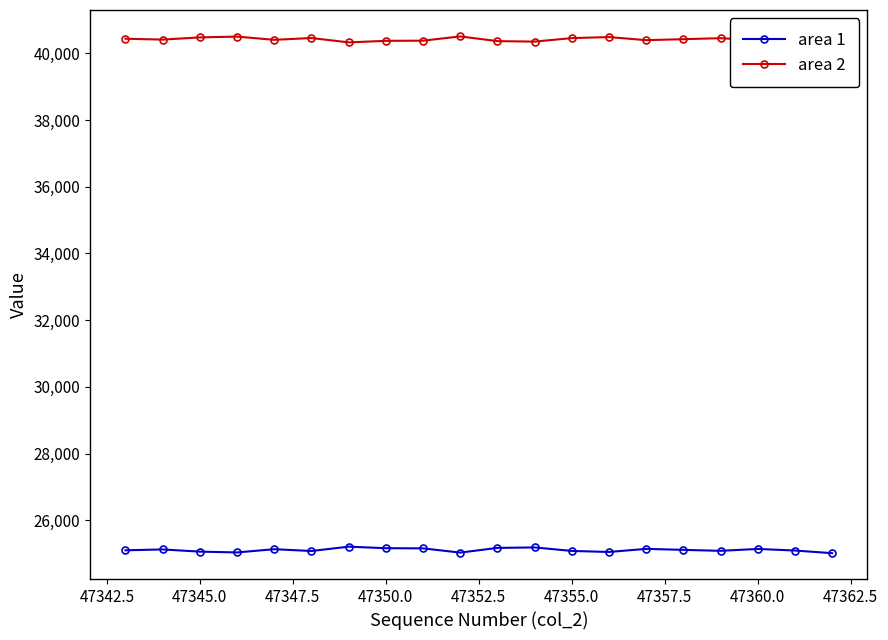

Reading left to right, list all the values displayed in this chart.

area 1: 25099	25125	25059	25035	25132	25078	25208	25162	25157	25030	25171	25185	25080	25049	25142	25112	25083	25140	25092	25013
area 2: 40436	40410	40476	40500	40403	40457	40327	40373	40378	40505	40364	40350	40455	40486	40393	40423	40452	40395	40443	40522